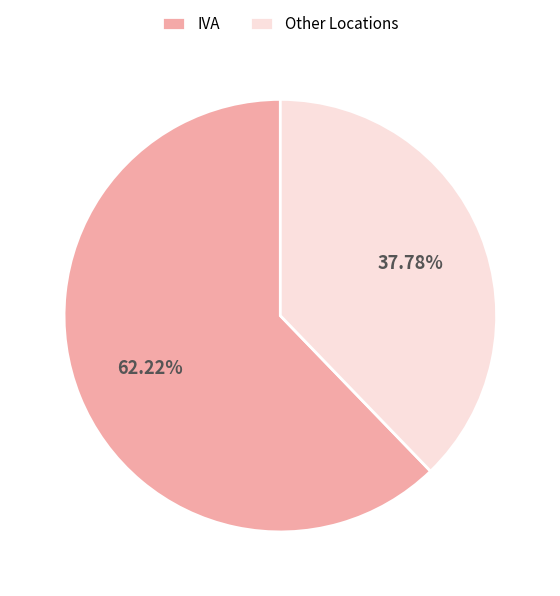

Is the sum of Other Locations and IVA greater than half?

Yes